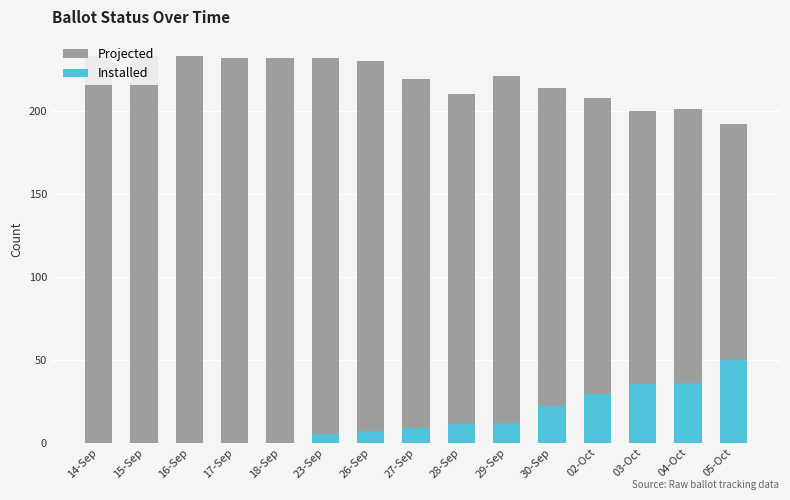

How many values in the Installed series are below 9?

7